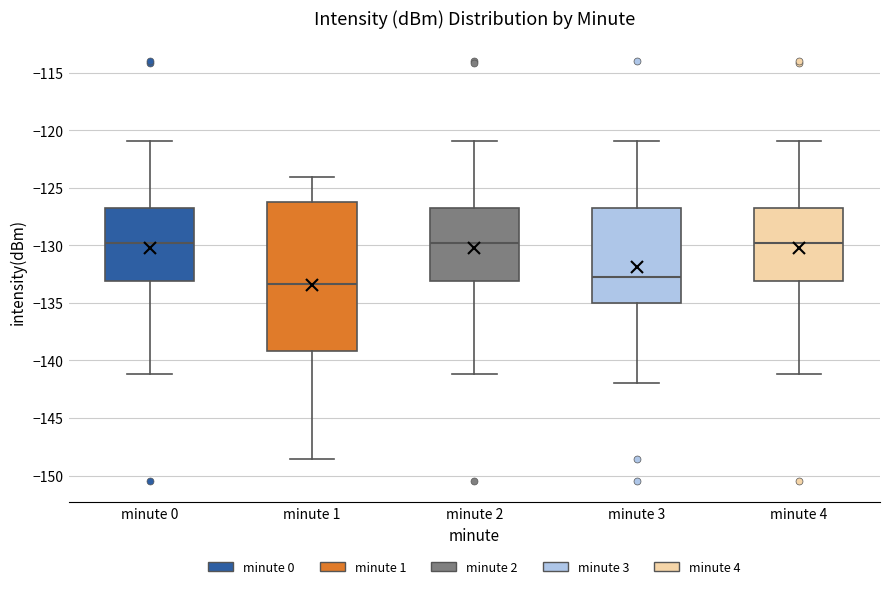

Which box is the tallest, from its lower edge to its upper edge?

minute 1